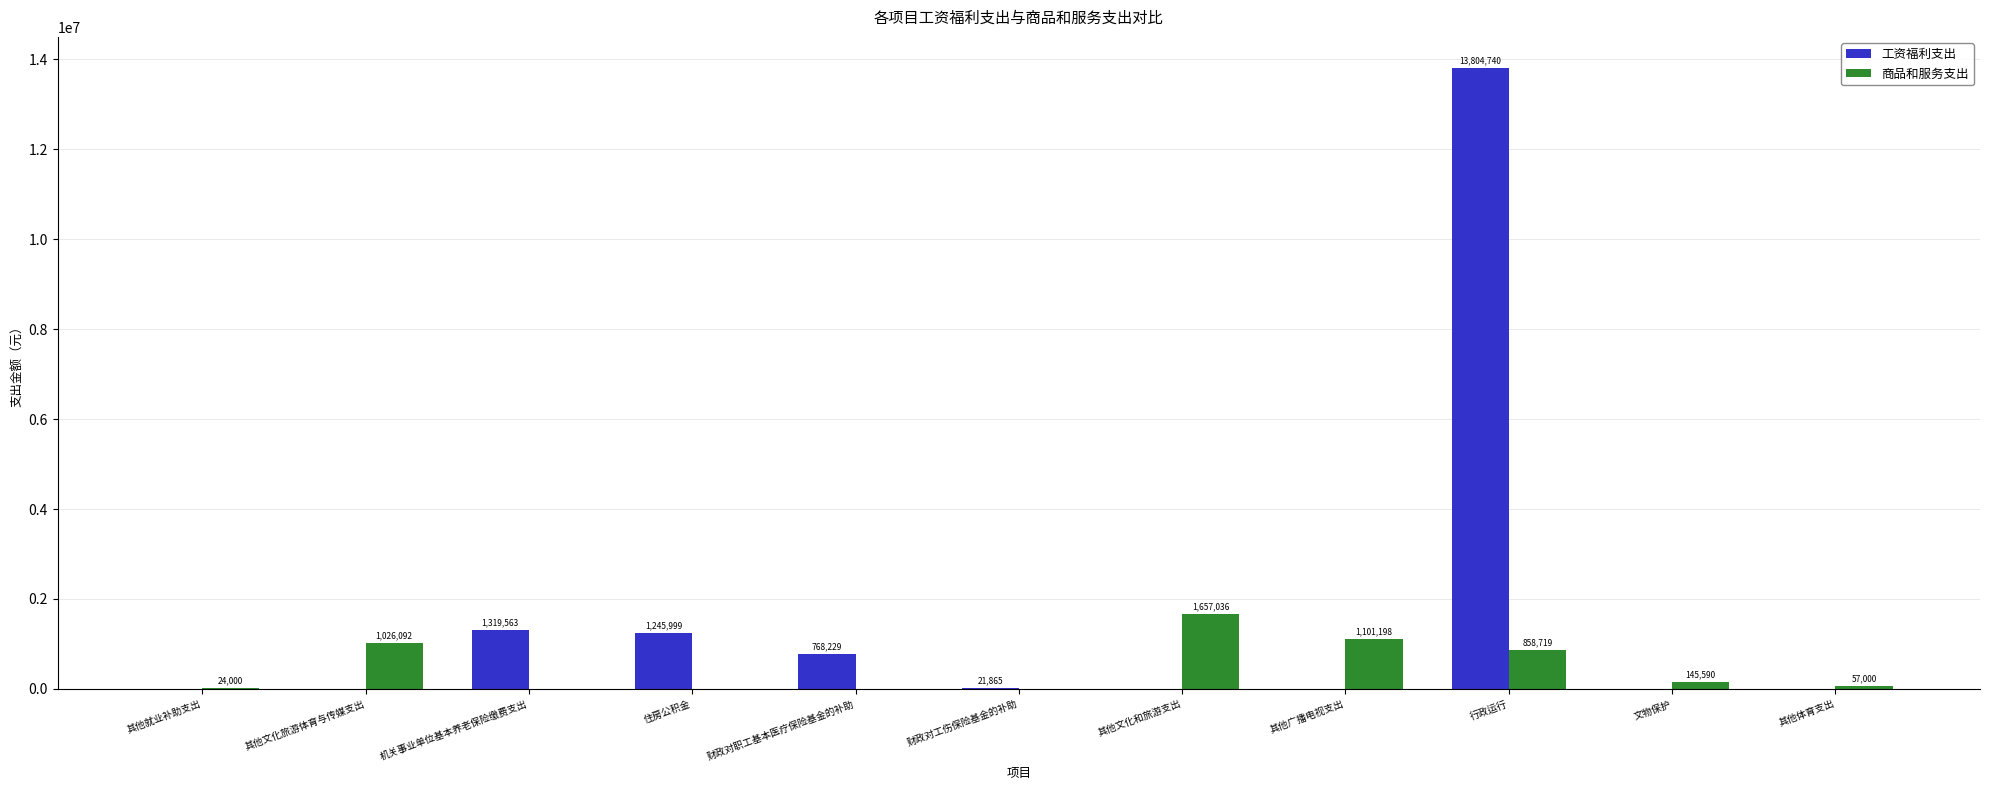

What value does the 商品和服务支出 series have at 行政运行?

858719.0